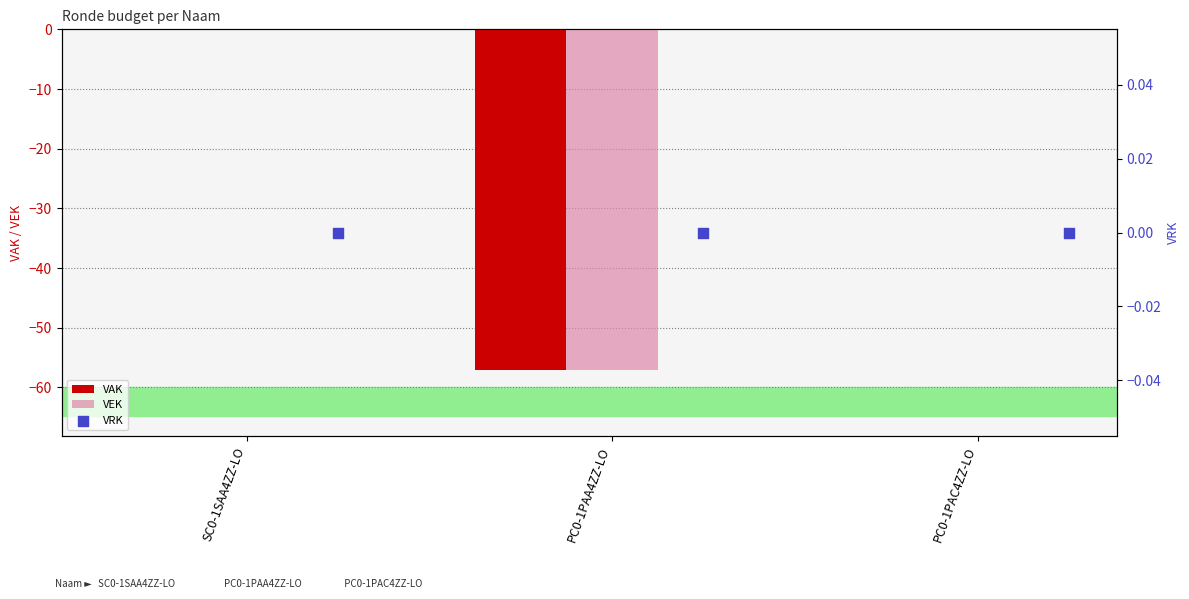

What are all the series names shown in the legend?

VAK, VEK, VRK